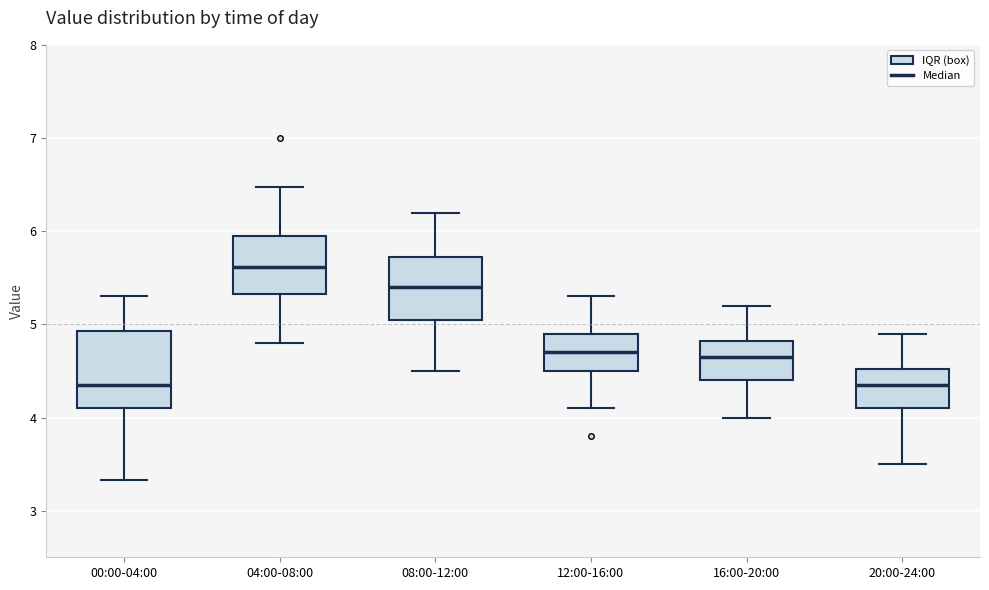

Which box is the tallest, from its lower edge to its upper edge?

00:00-04:00